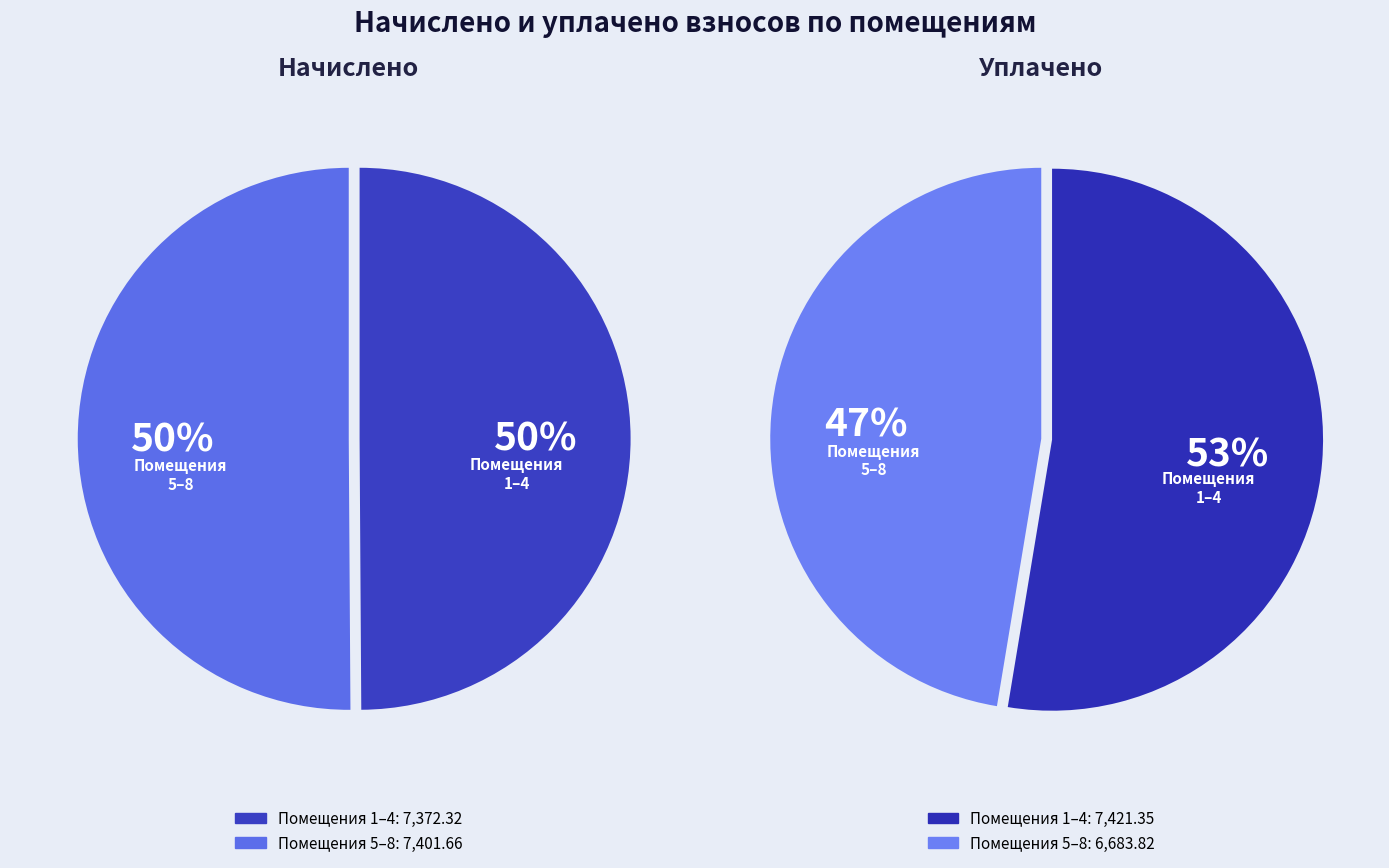

Do 3 and 2 together represent more than half of the pie?

No